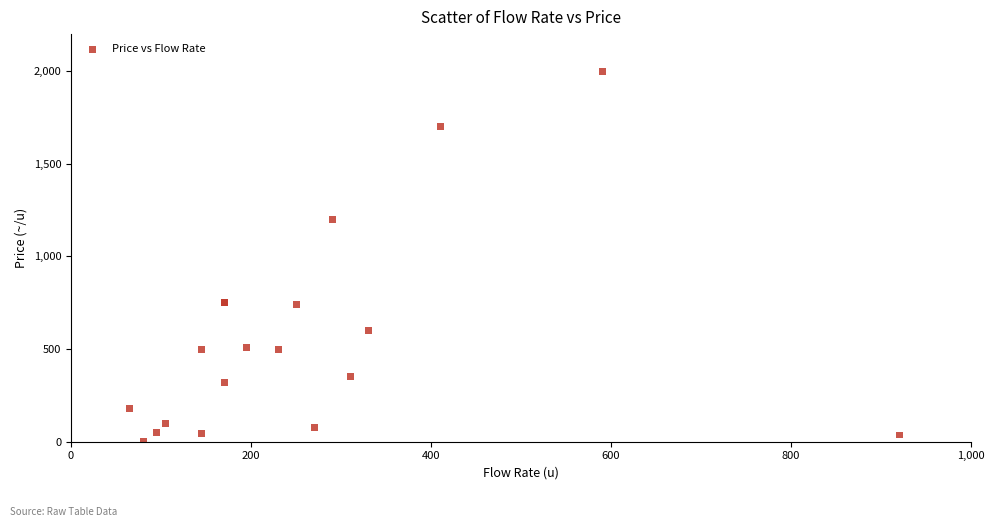

What Y value in the scatter plot is closest to 1001?

1200.0